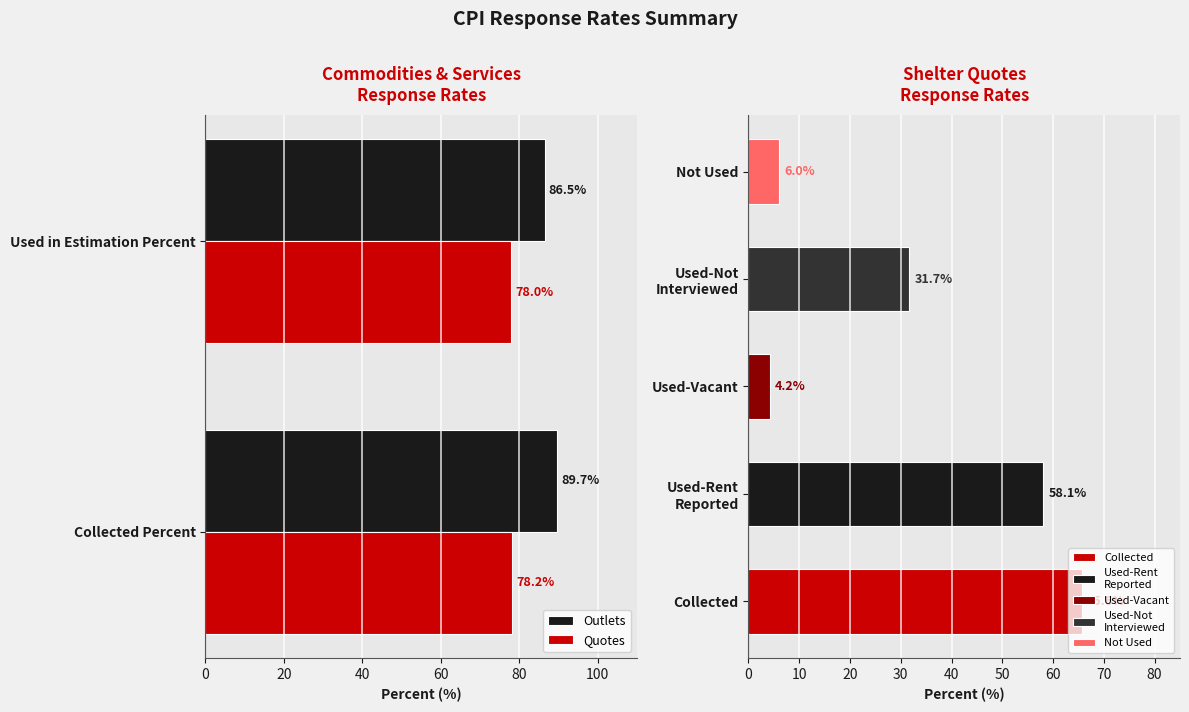

What is the maximum value for Outlets?

89.7